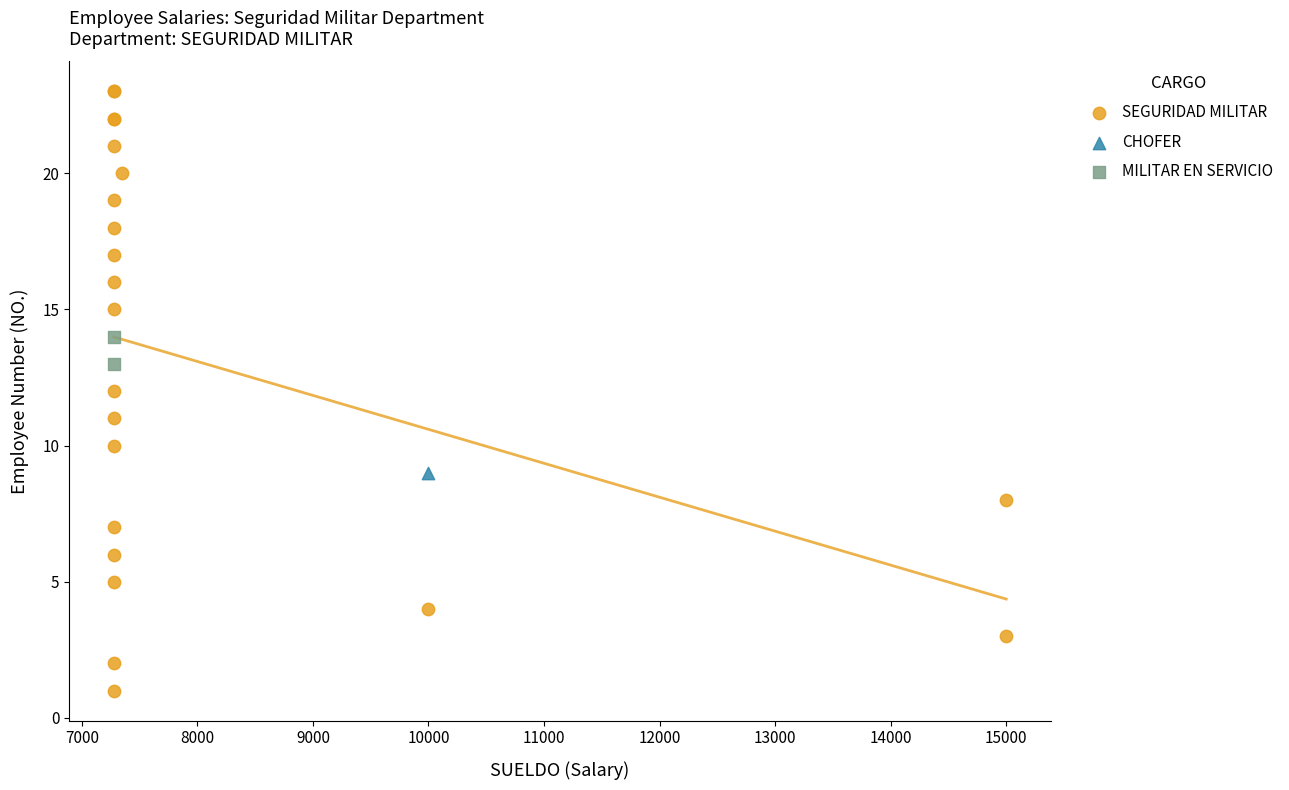

What are all the series names shown in the legend?

SEGURIDAD MILITAR, CHOFER, MILITAR EN SERVICIO